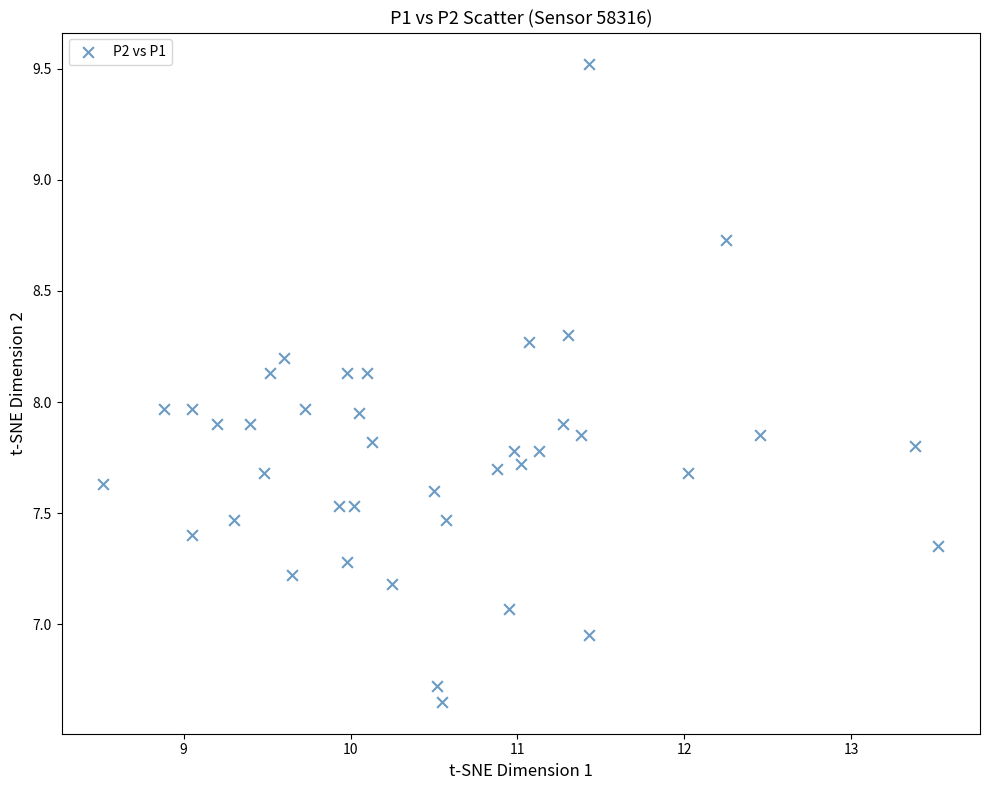

What is the range of X values (max minus min)?

5.0